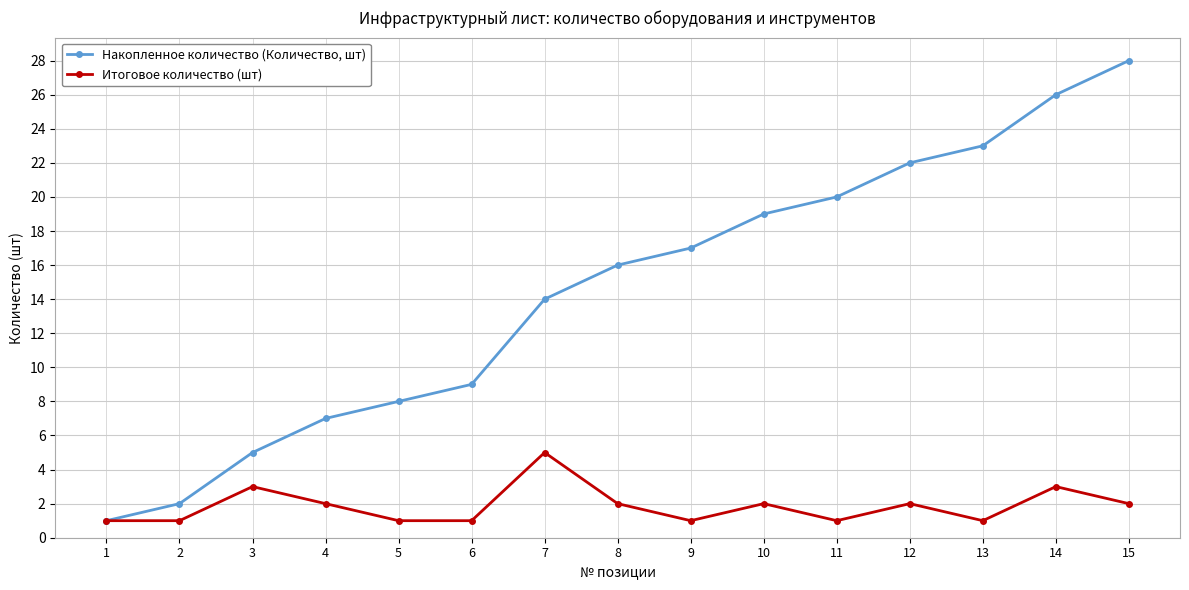

Rank the categories by Накопленное количество (Количество, шт) value from highest to lowest.

15, 14, 13, 12, 11, 10, 9, 8, 7, 6, 5, 4, 3, 2, 1